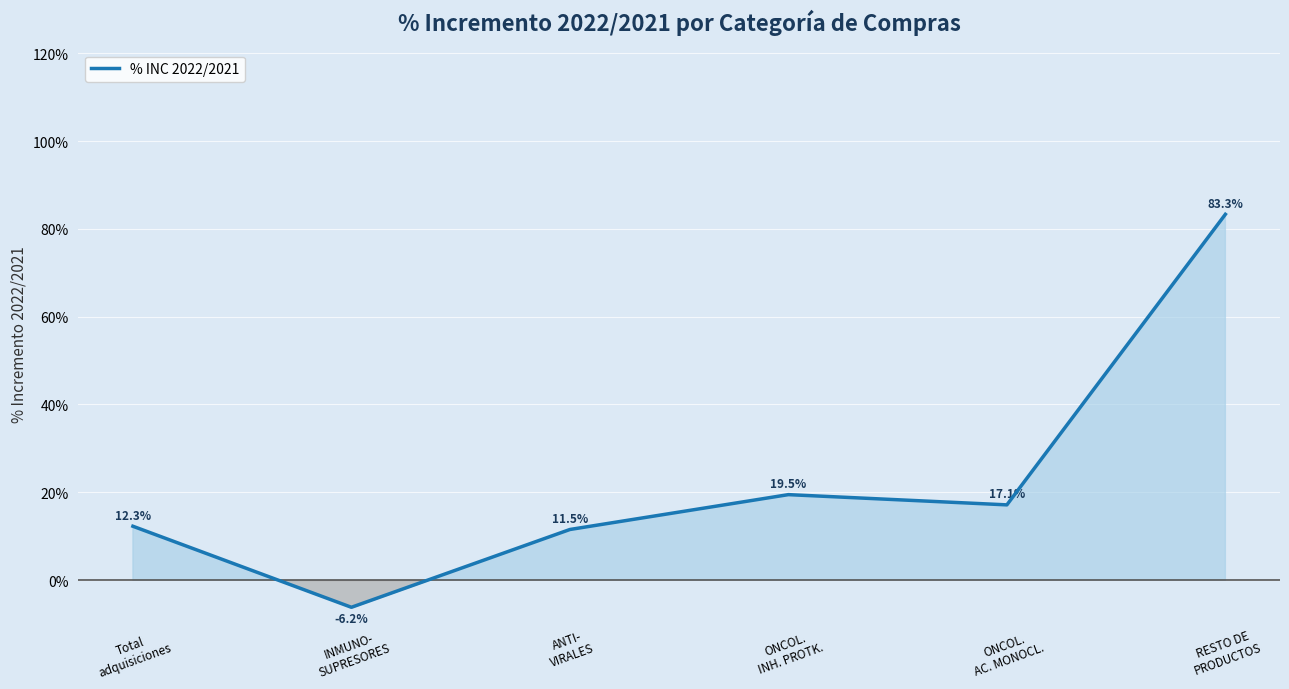

At which category does the data reach its first local peak?

ONCOL.
INH. PROTK.